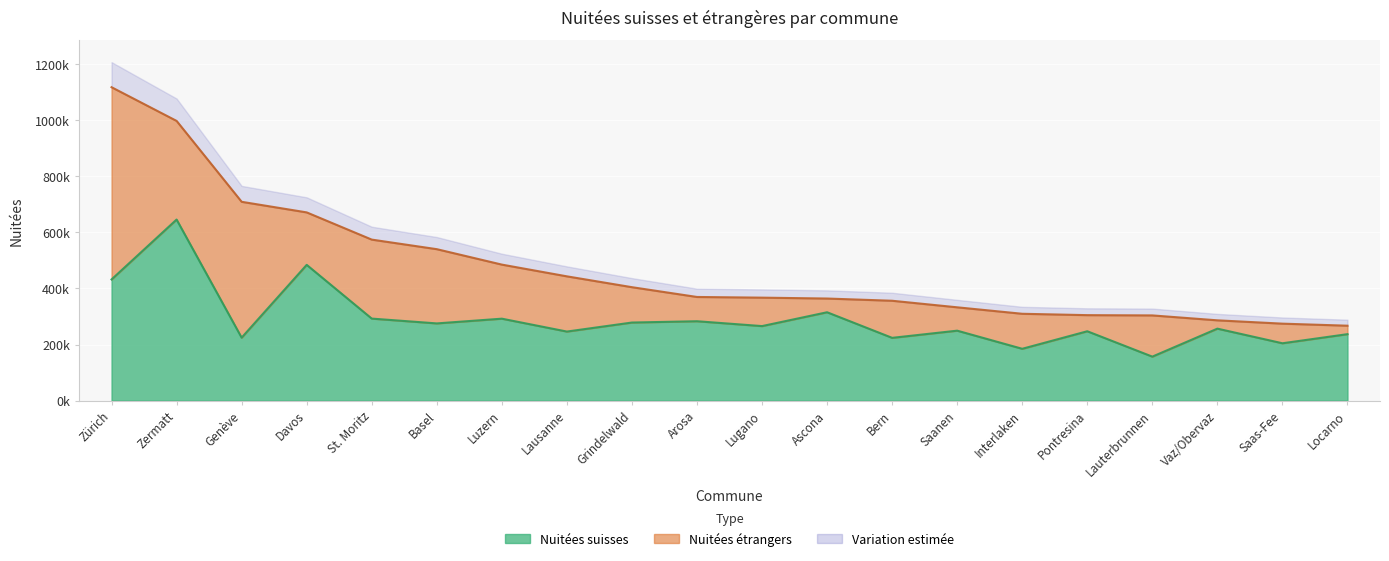

How many interior local valleys (lower than both neighbors) does the data have?

8